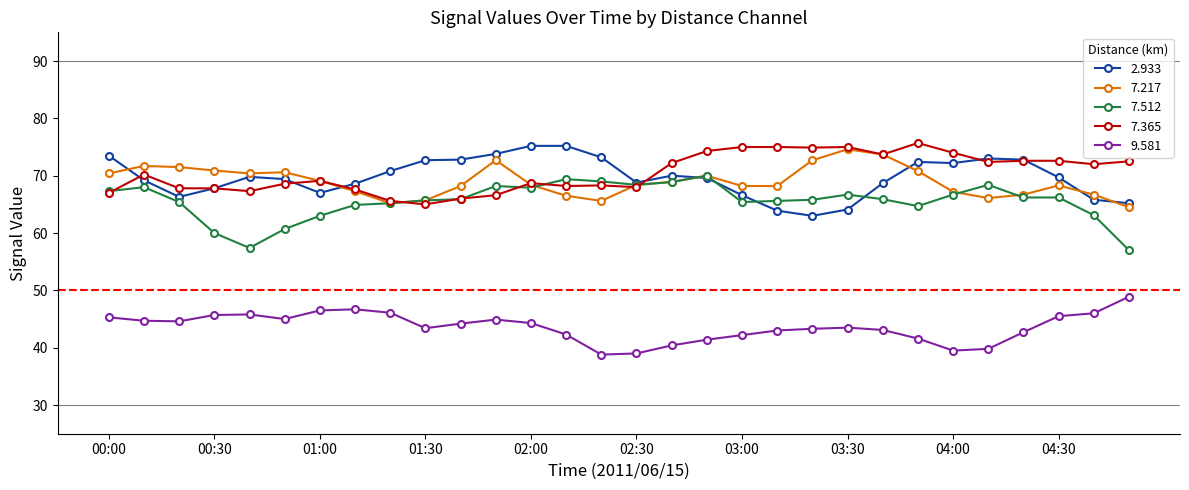

Which series has the largest total across all categories?

7.365